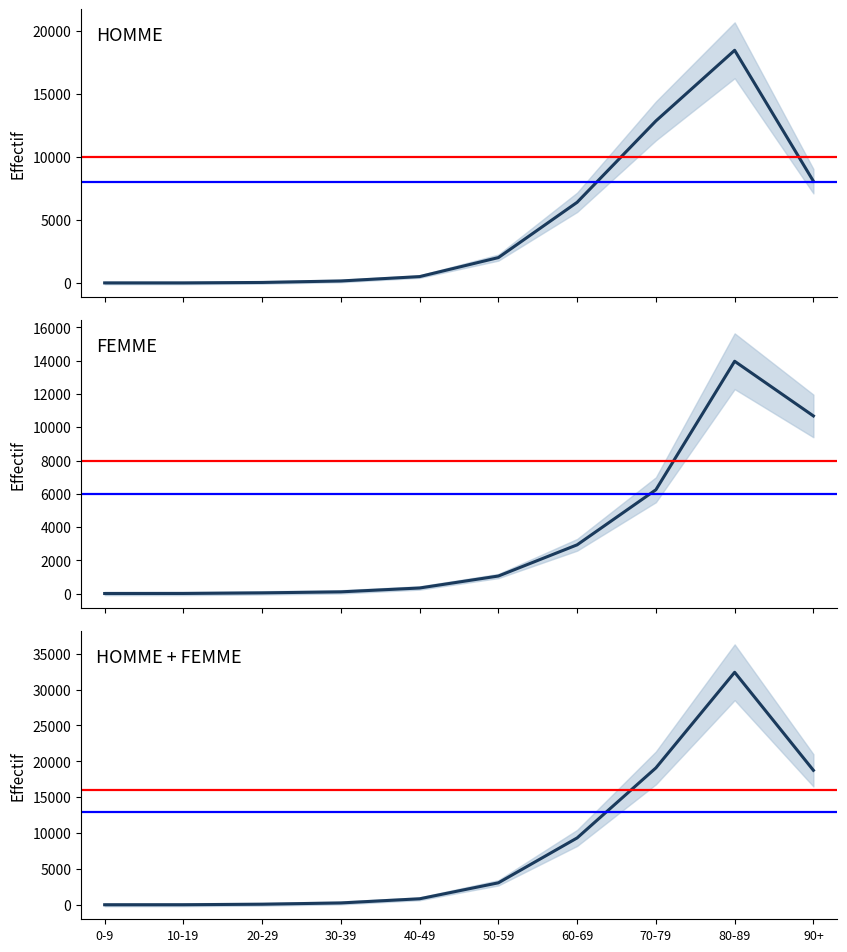

List the labels in order of FEMME value, smallest first.

0-9, 10-19, 20-29, 30-39, 40-49, 50-59, 60-69, 70-79, 90+, 80-89